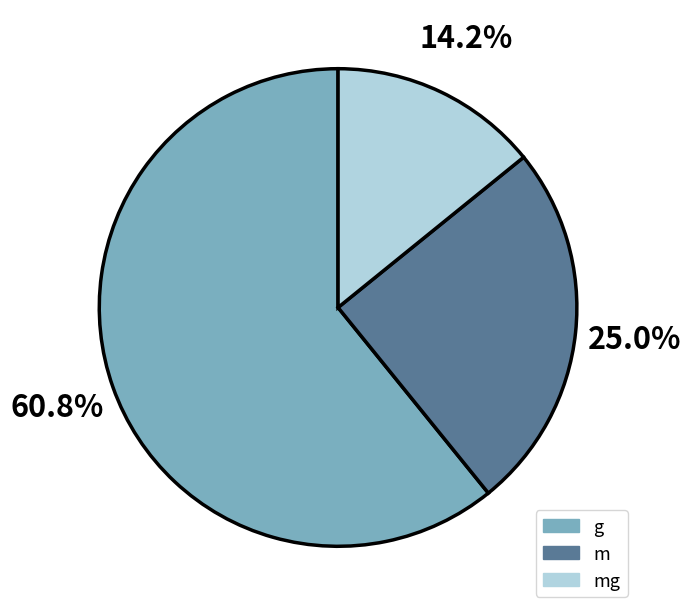

Is there a majority slice in this chart?

Yes